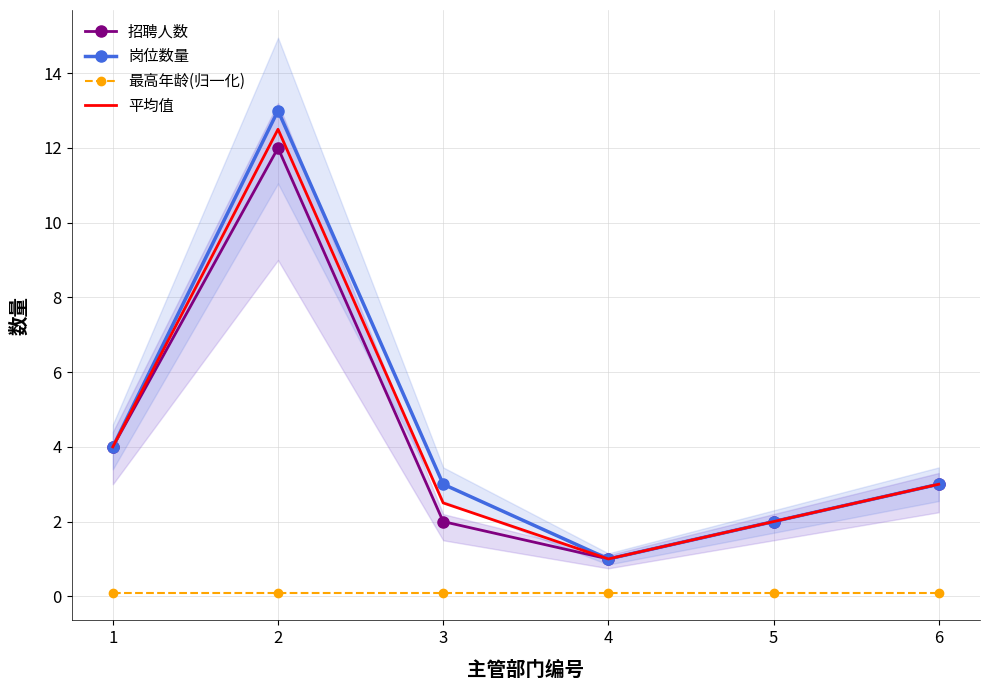

At which label is 平均值 closest to 6?

1